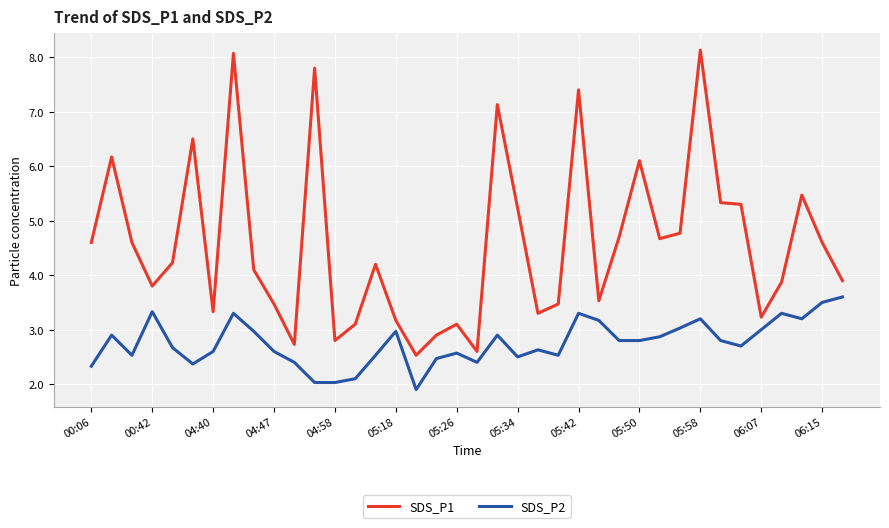

What is the maximum value shown in the chart?

8.1